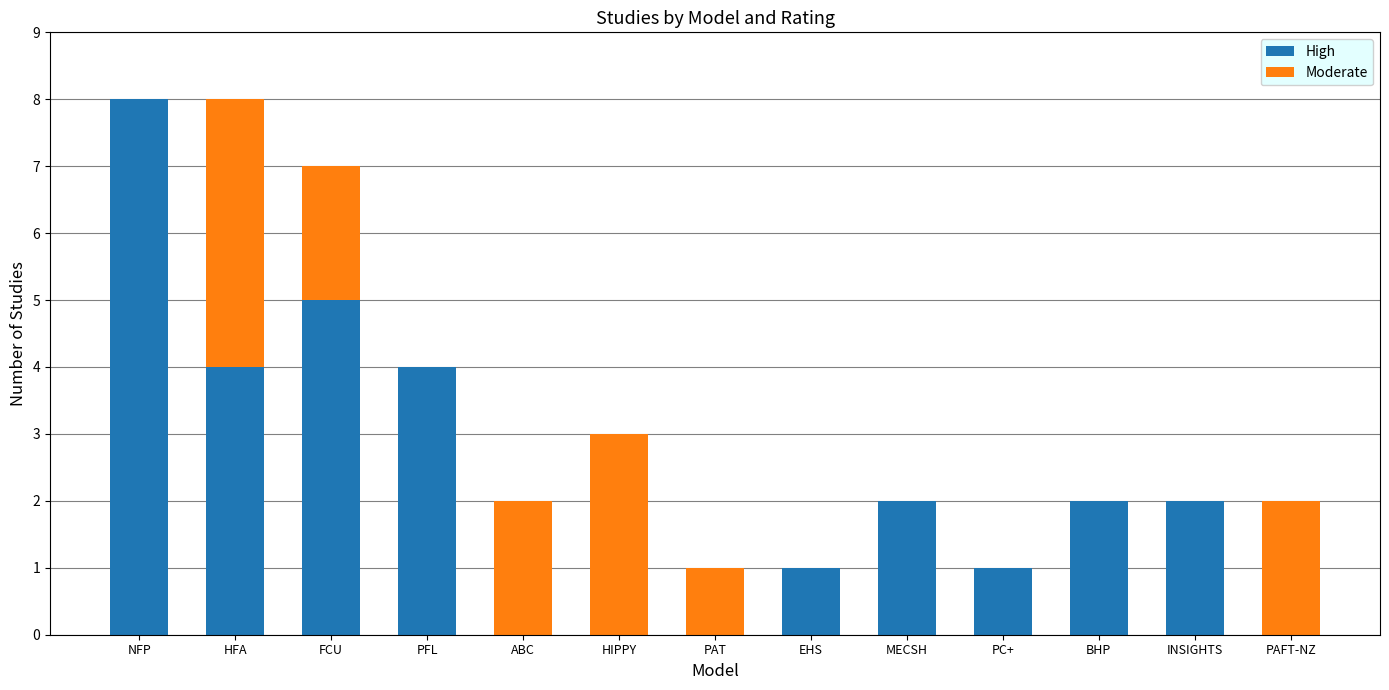

Count the High values in the range 0 to 4.

11